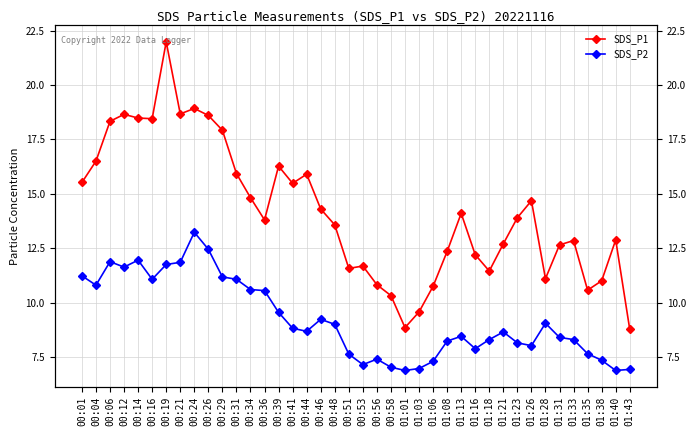

Between 00:16 and 01:08, which is larger?

00:16